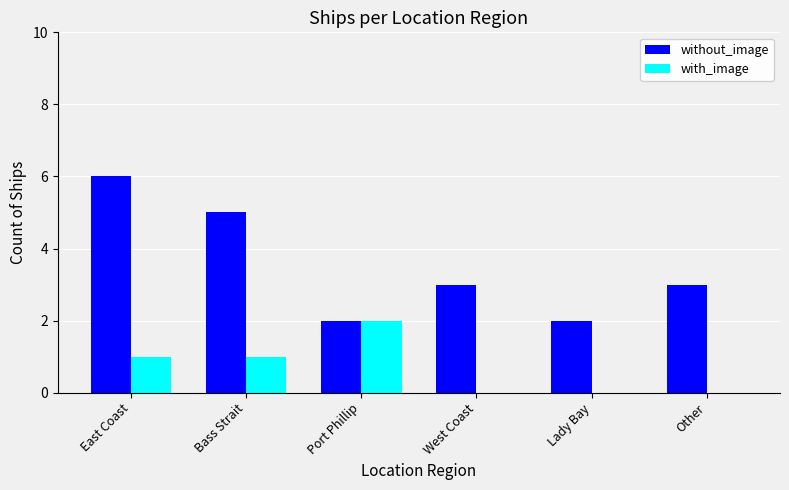

What is the total value across all series at Port Phillip?

4